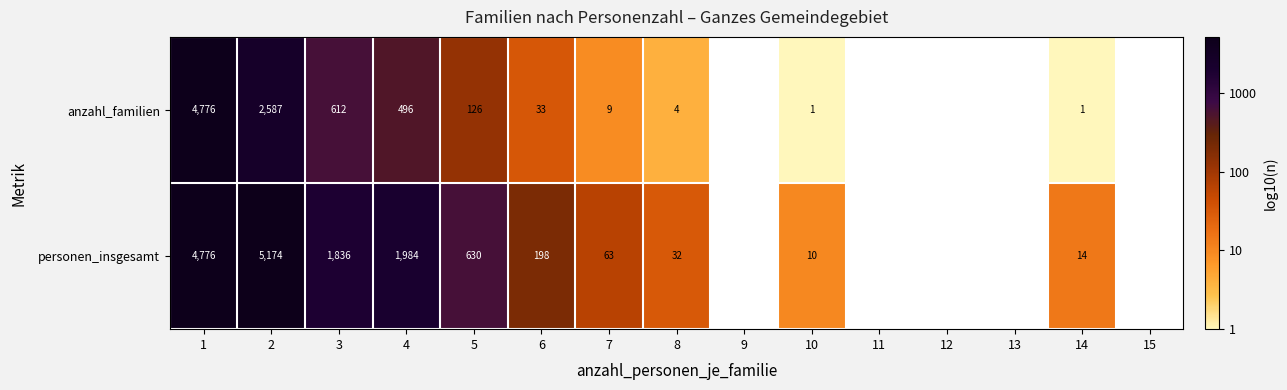

Rank the series at 2 from lowest to highest value.

anzahl_familien, personen_insgesamt